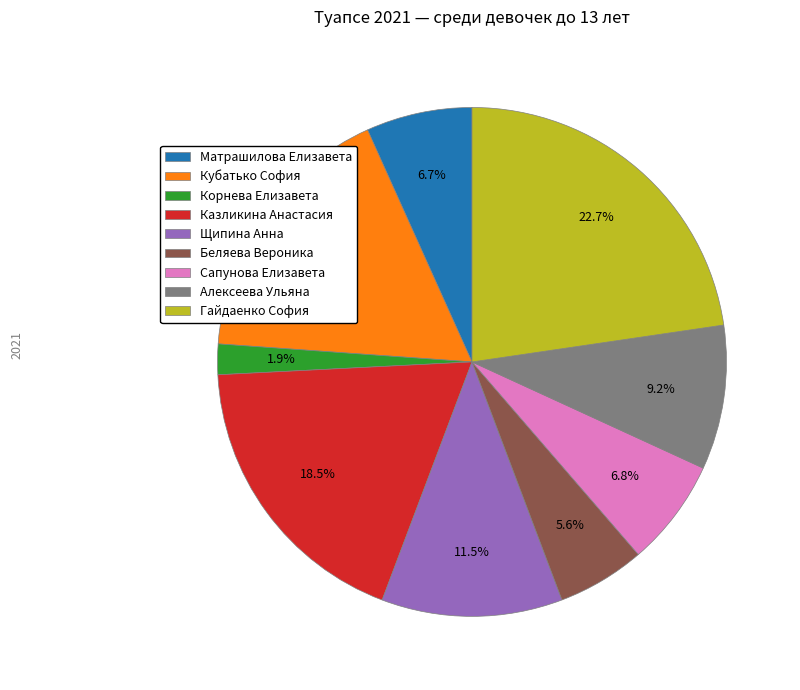

To the nearest percent, what is the average slice percentage?

11%